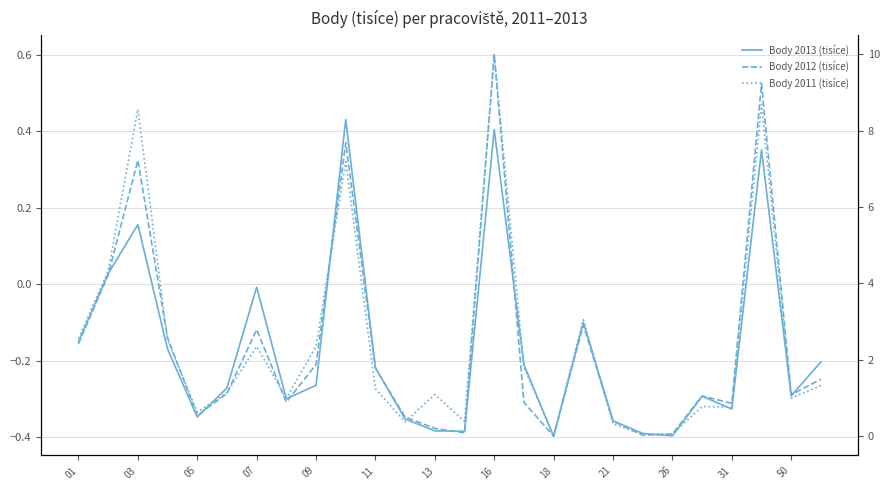

Reading left to right, extract all data points from this chart.

Body 2013 (tisíce): -0.2	0.0	0.2	-0.2	-0.3	-0.3	-0.0	-0.3	-0.3	0.4	-0.2	-0.4	-0.4	-0.4	0.4	-0.2	-0.4	-0.1	-0.4	-0.4	-0.4	-0.3	-0.3	0.4	-0.3	-0.2
Body 2012 (tisíce): -0.2	0.0	0.3	-0.1	-0.3	-0.3	-0.1	-0.3	-0.2	0.4	-0.2	-0.3	-0.4	-0.4	0.6	-0.3	-0.4	-0.1	-0.4	-0.4	-0.4	-0.3	-0.3	0.5	-0.3	-0.2
Body 2011 (tisíce): 2.6	4.3	8.6	2.5	0.6	1.1	2.4	1.0	2.4	7.2	1.2	0.4	1.1	0.4	10.0	1.8	0.0	3.0	0.3	0.0	0.1	0.8	0.8	8.7	1.0	1.3